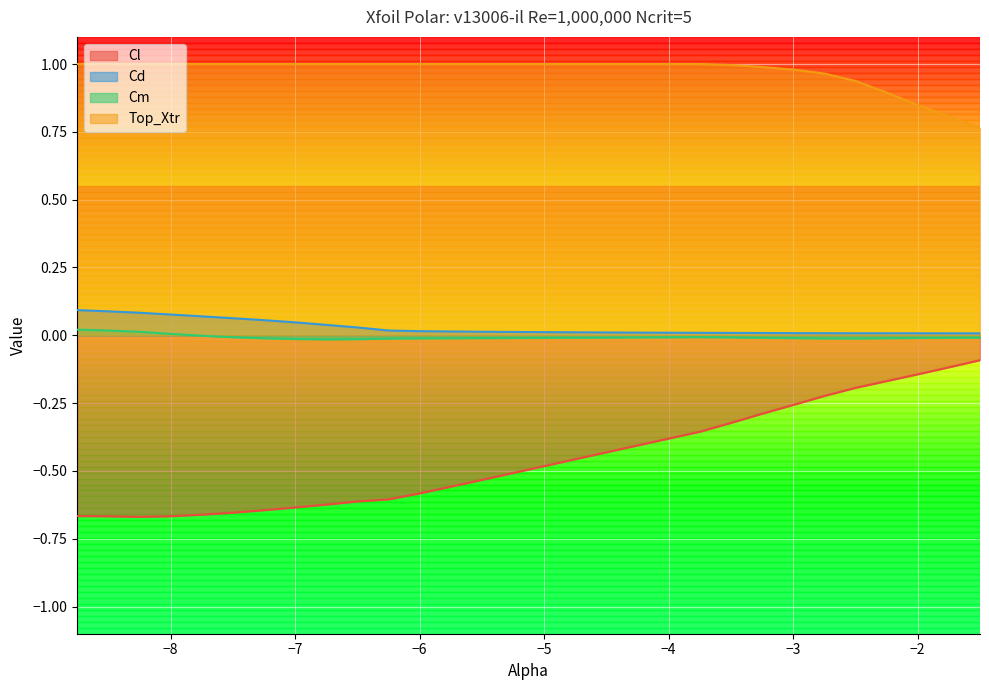

What is the sum of all Cl values?

-13.6